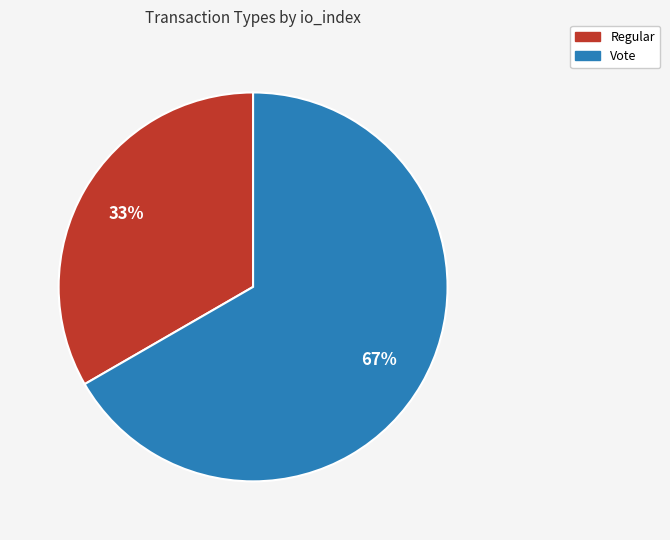

To the nearest percent, what portion does Regular represent?

33%